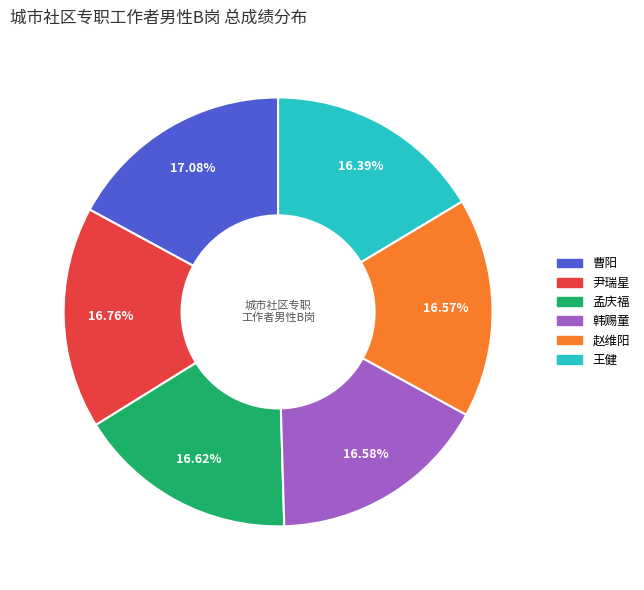

True or false: 王健 accounts for 16% of the total.

True